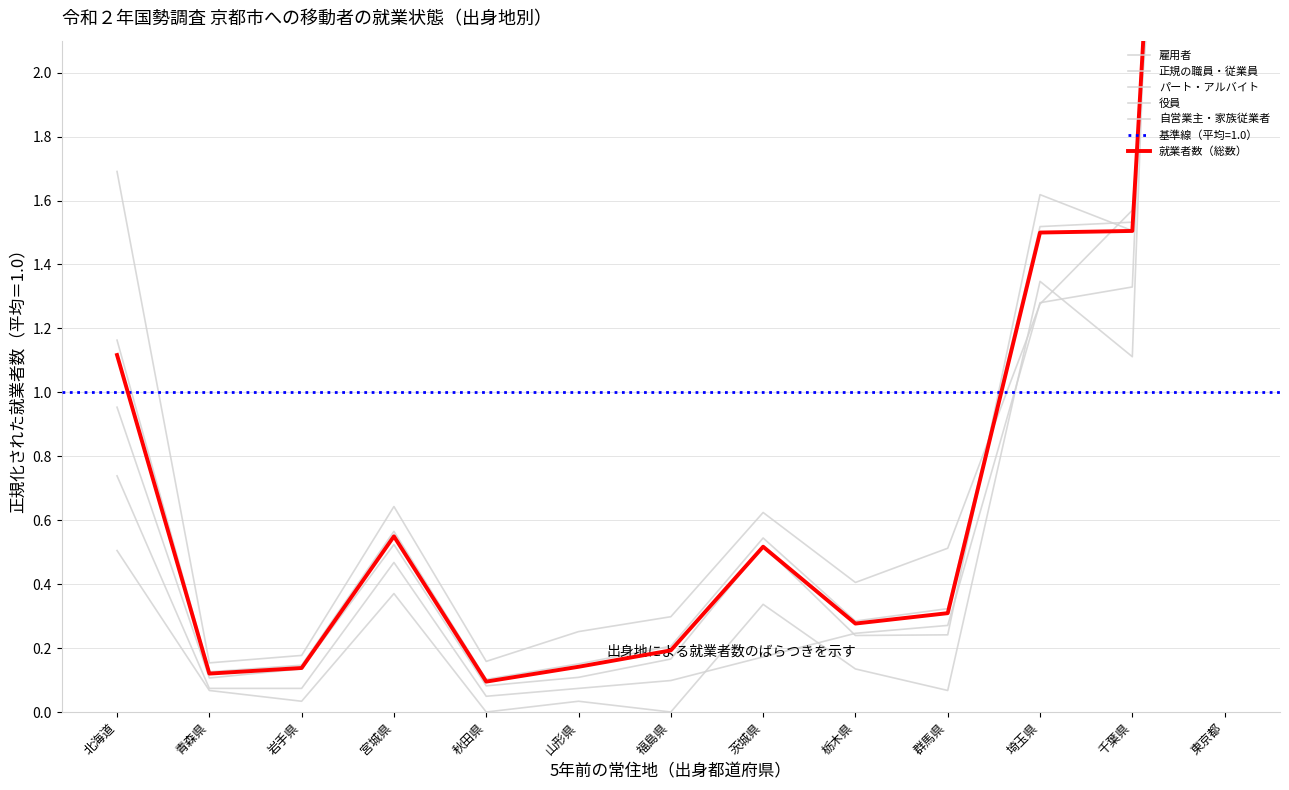

True or false: 就業者数（総数） has more than 0 points higher than both neighbors.

True